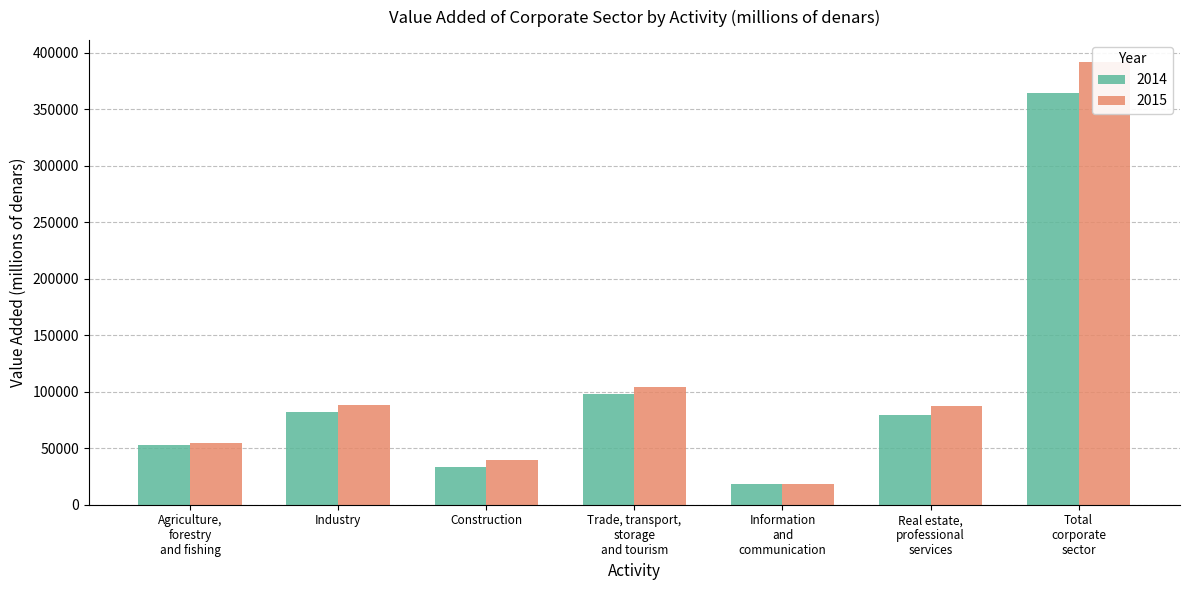

Are the bars horizontal?

No